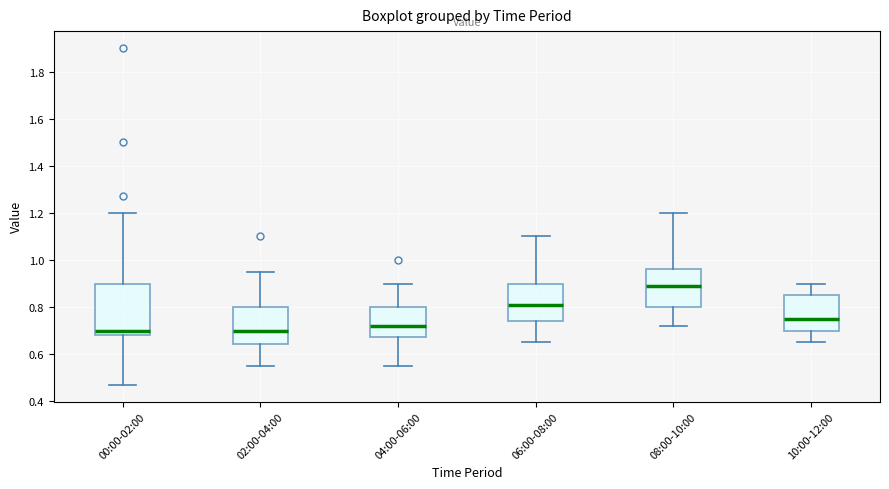

Reading left to right, transcribe this box plot: for each box, give where its median line is, the range the box spans, and where its two whiskers end, as read against the y-axis. The values are not printed on the chart, so give them approximately, as read against the axis.

00:00-02:00: median 0.70, box 0.68 to 0.90, whiskers 0.48 to 1.20
02:00-04:00: median 0.70, box 0.64 to 0.80, whiskers 0.56 to 0.96
04:00-06:00: median 0.72, box 0.68 to 0.80, whiskers 0.56 to 0.90
06:00-08:00: median 0.82, box 0.74 to 0.90, whiskers 0.66 to 1.10
08:00-10:00: median 0.90, box 0.80 to 0.96, whiskers 0.72 to 1.20
10:00-12:00: median 0.76, box 0.70 to 0.86, whiskers 0.66 to 0.90